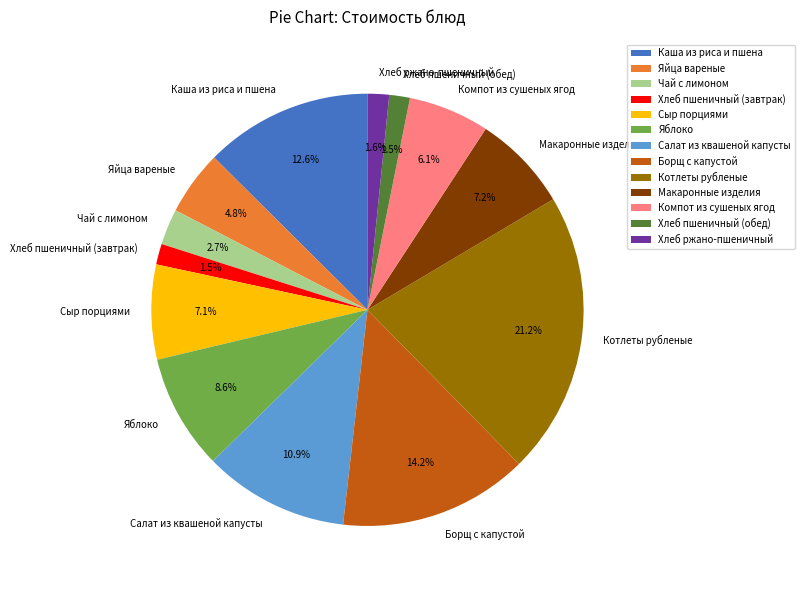

How many segments does this pie chart have?

13